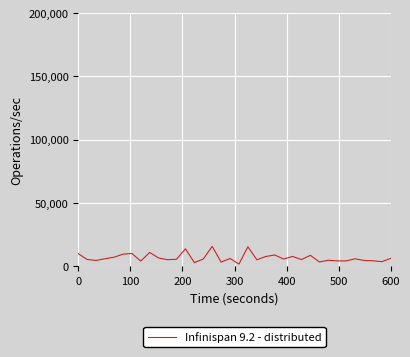

What is the difference between the maximum and minimum values?

14020.8